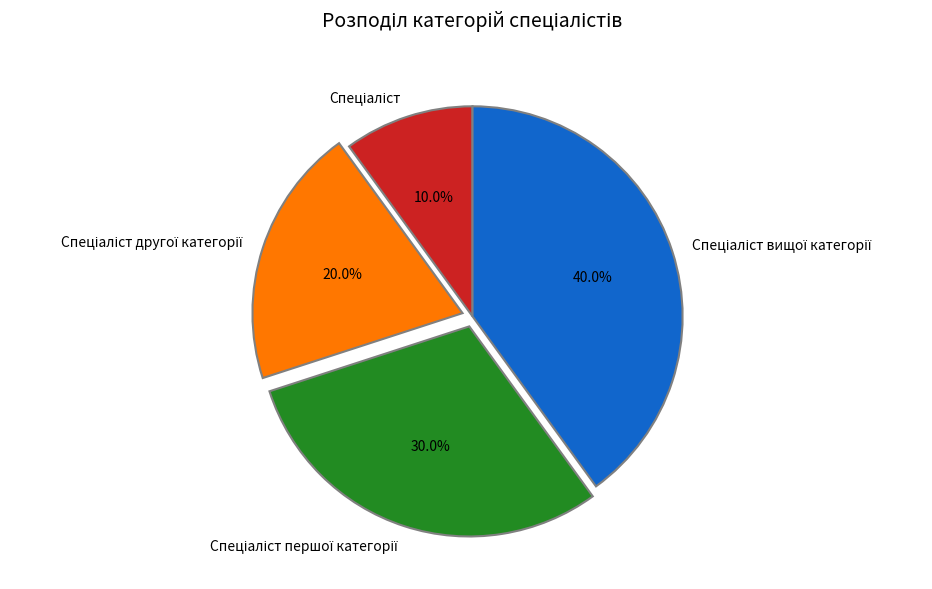

Does any single category account for the majority?

No